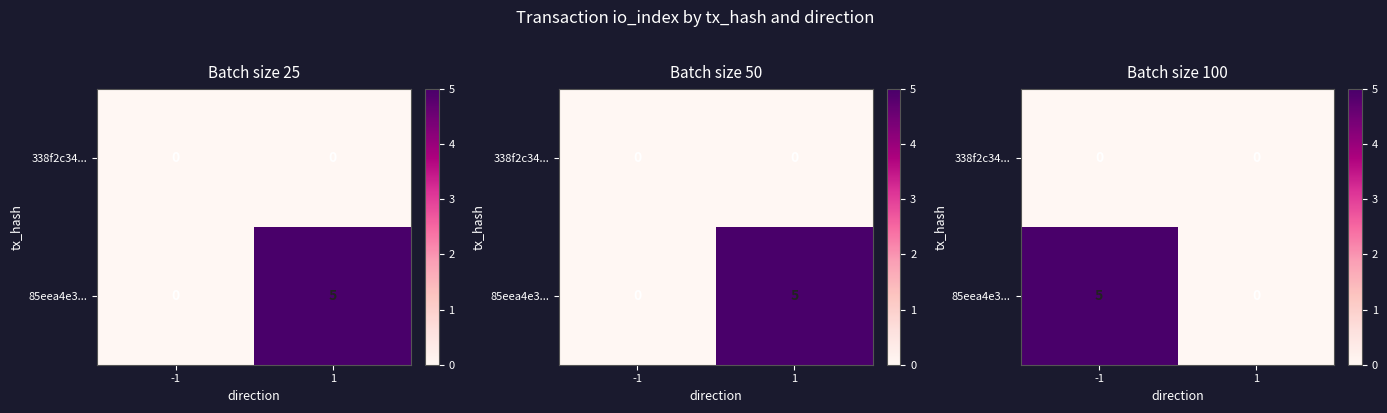

At 1, list the series in order from smallest to largest.

338f2c34..., 85eea4e3...